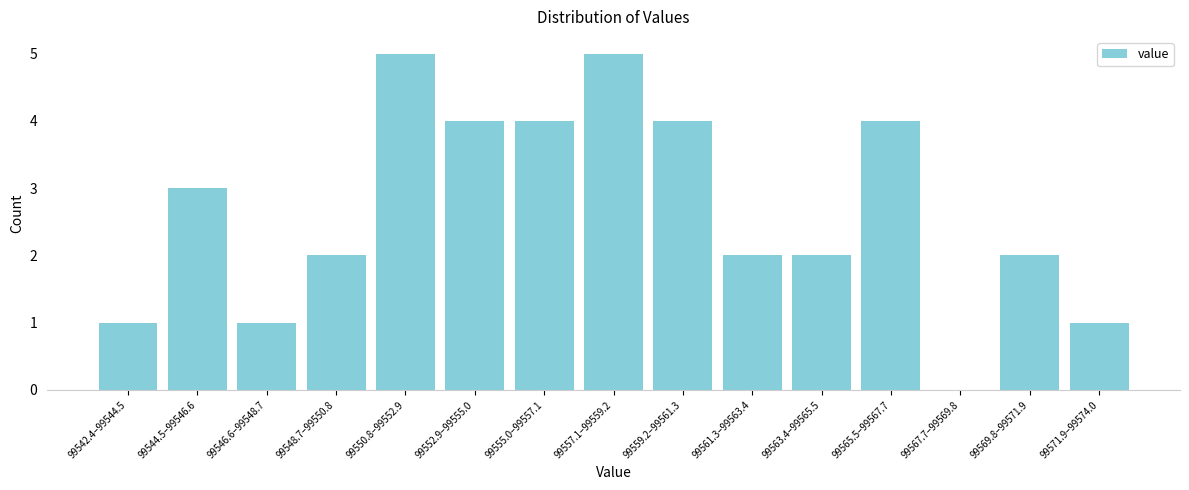

Reading left to right, what are all the values shown in this chart?

99542.4–99544.5=1	99544.5–99546.6=3	99546.6–99548.7=1	99548.7–99550.8=2	99550.8–99552.9=5	99552.9–99555.0=4	99555.0–99557.1=4	99557.1–99559.2=5	99559.2–99561.3=4	99561.3–99563.4=2	99563.4–99565.5=2	99565.5–99567.7=4	99567.7–99569.8=0	99569.8–99571.9=2	99571.9–99574.0=1